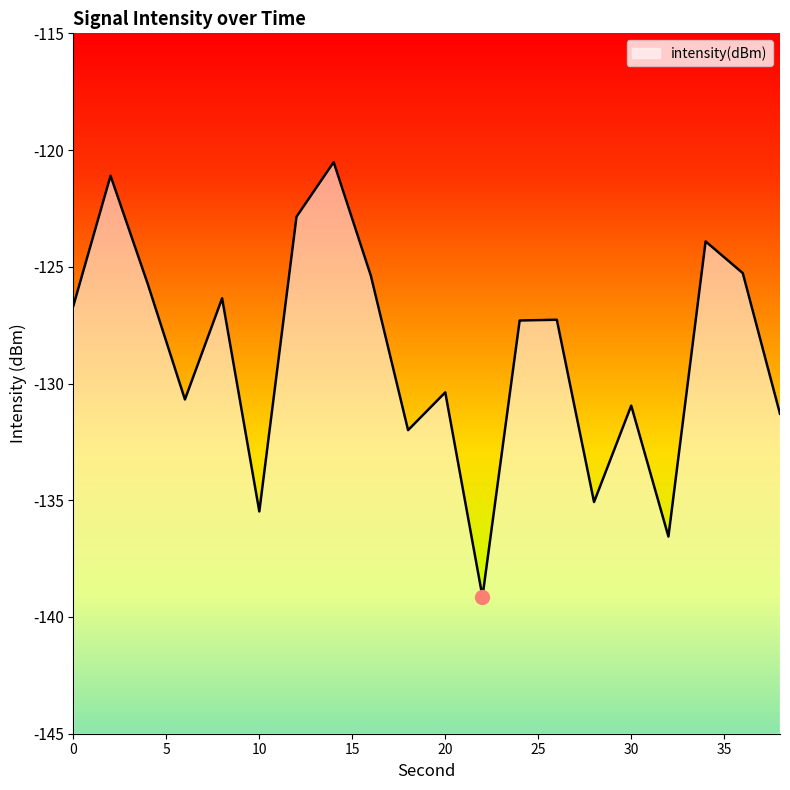

What is the smallest value displayed?

-139.1